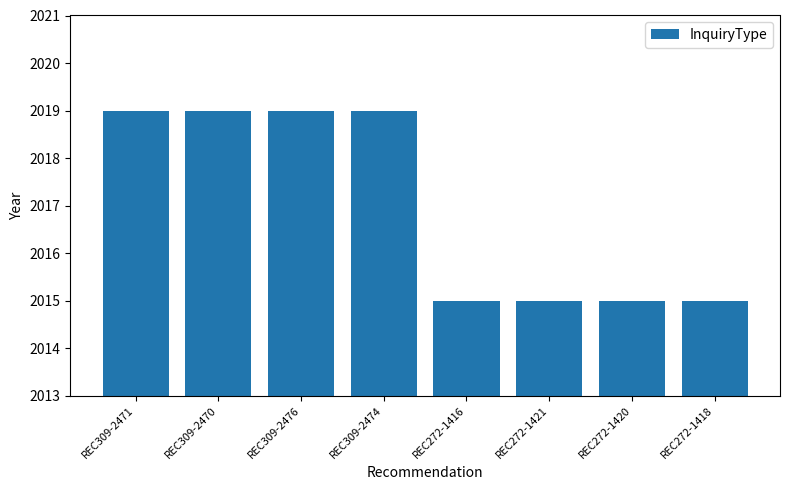

The value at REC309-2470 is 2019. True or false?

True